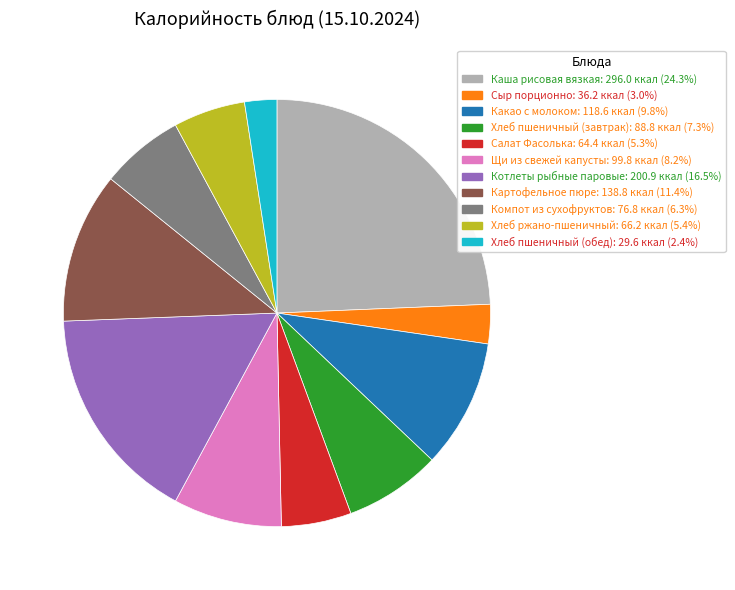

What is the ratio of the value at Хлеб пшеничный (завтрак) to the value at Картофельное пюре?

0.6